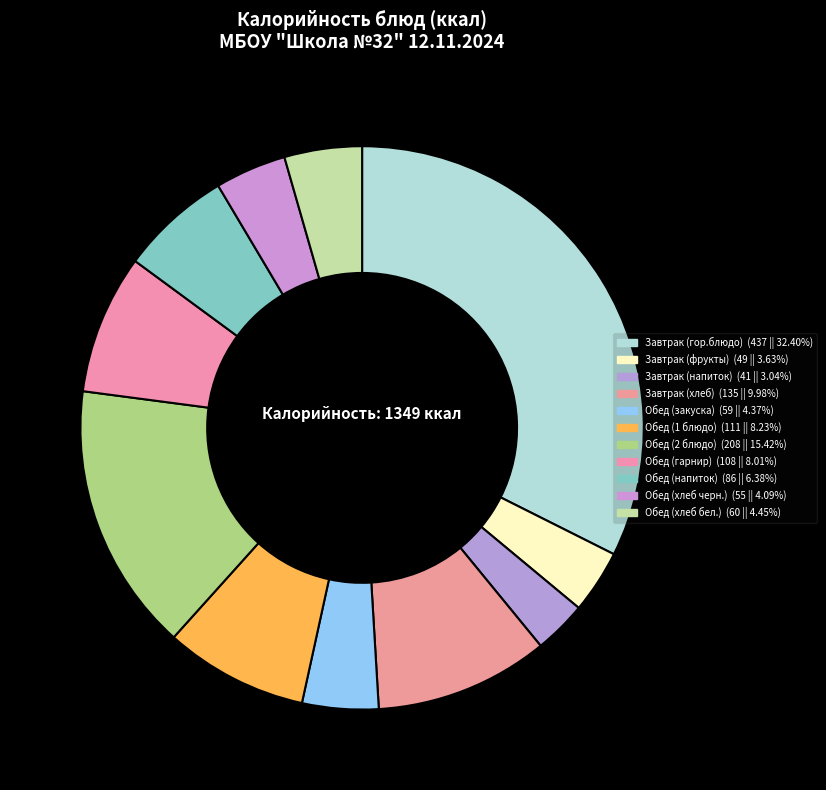

Count the number of slices in the pie.

11